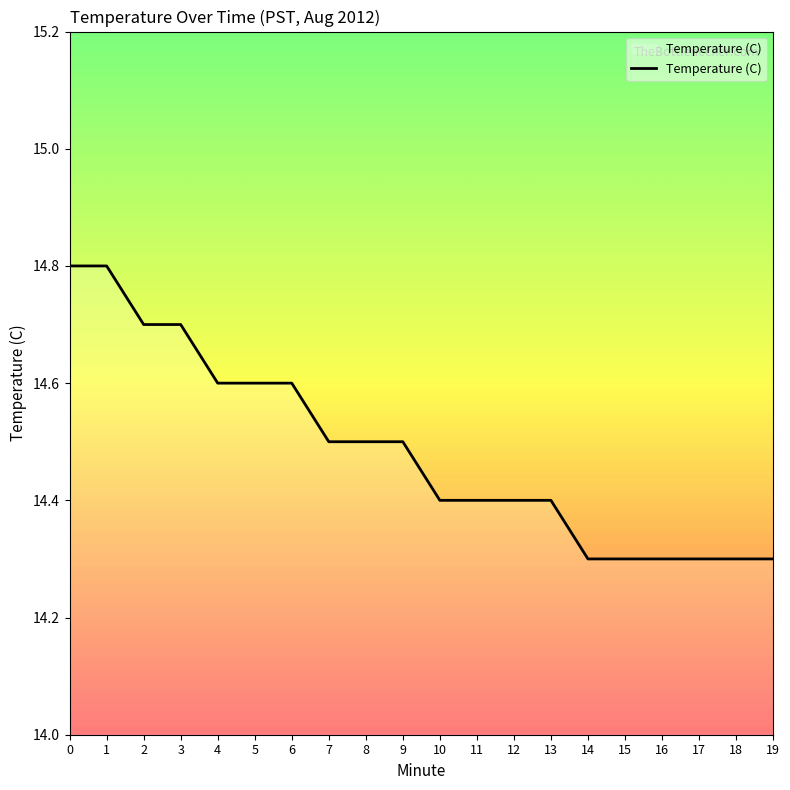

Approximately how many times larger is the value at 10 compared to 3?

1.0